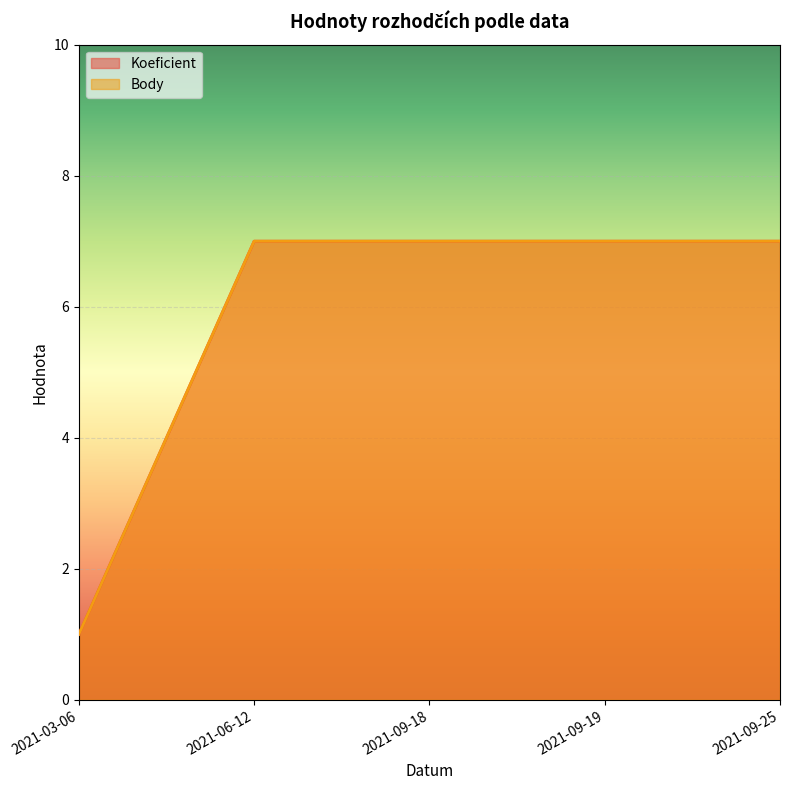

What is the difference between the second highest and minimum values in the Koeficient series?

6